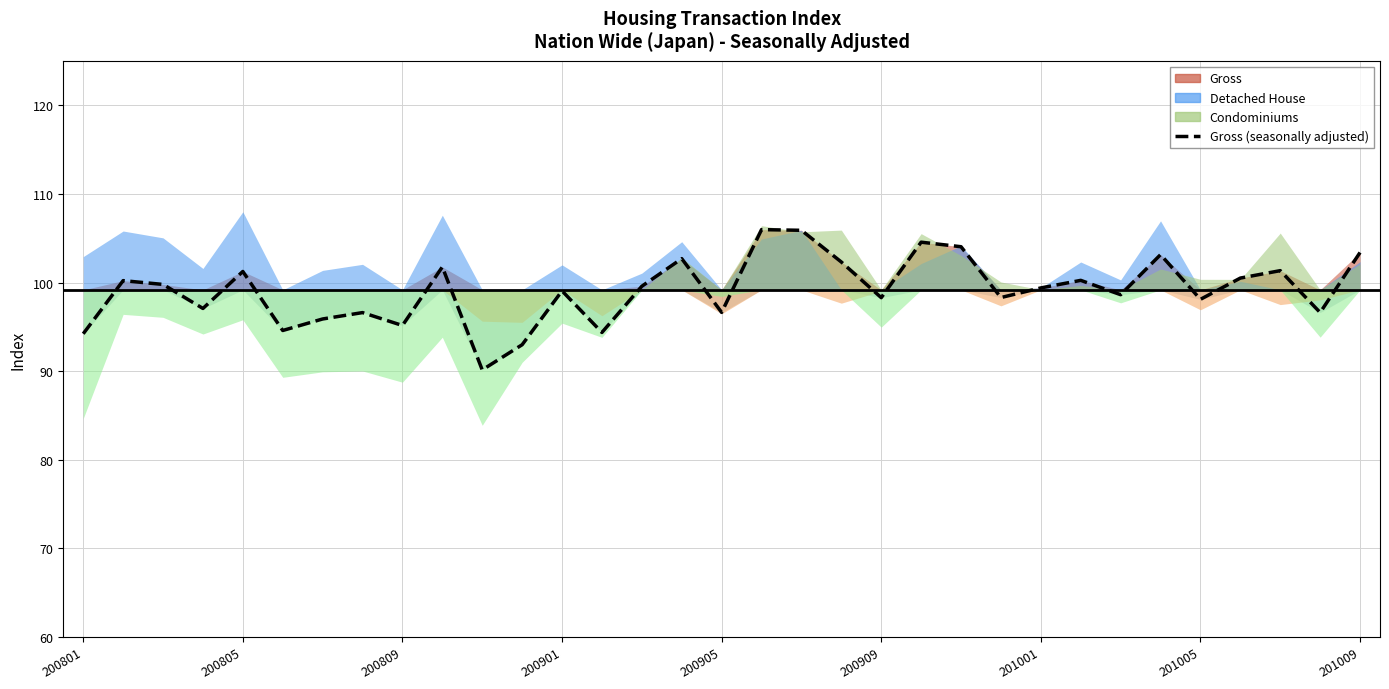

The value at 11 is 93.0. True or false?

True